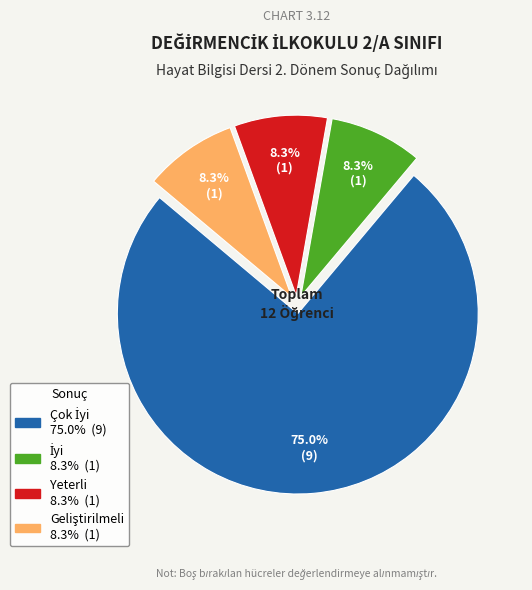

Is there any slice that represents more than half of the pie?

Yes